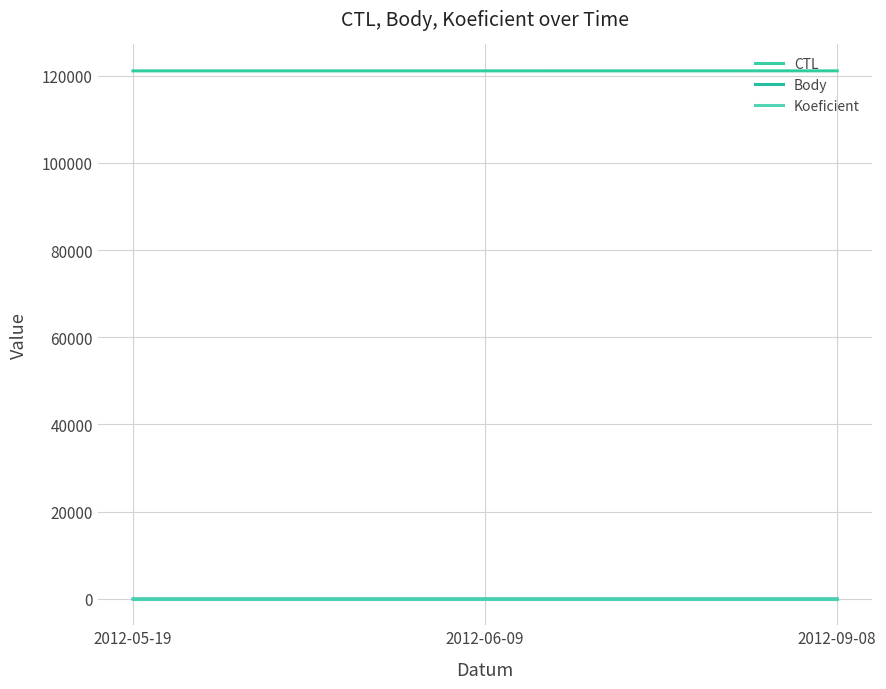

What is the difference between the maximum and minimum values in the Body series?

1